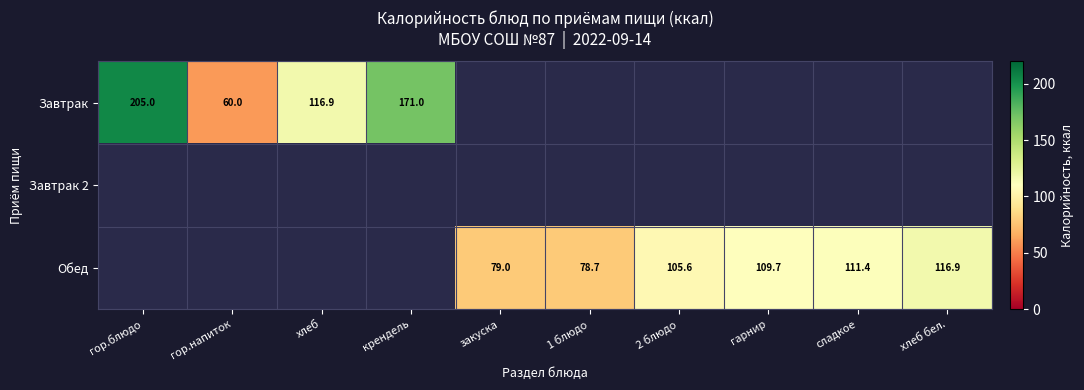

Count the number of data series in this chart.

3